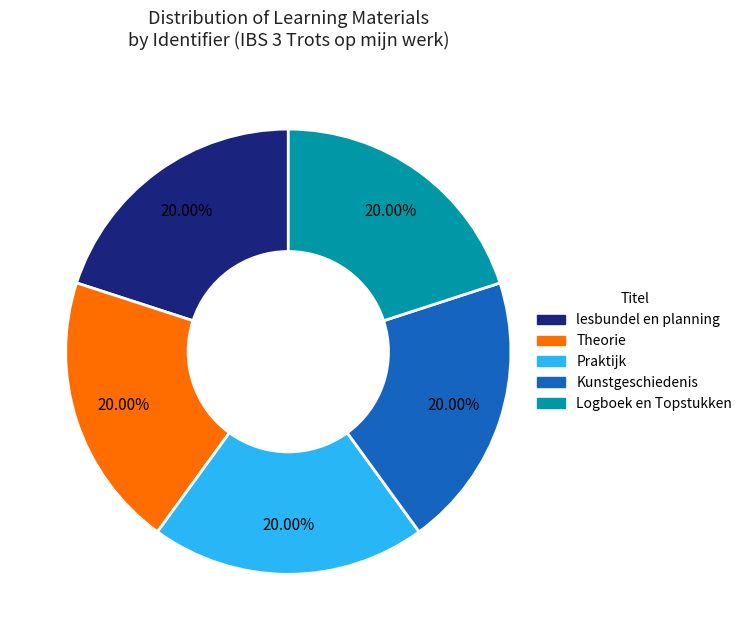

Approximately how many times larger is the value at Praktijk compared to lesbundel en planning?

1.0